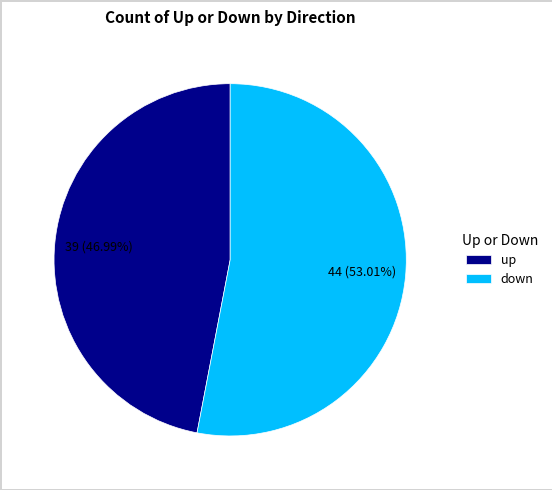

What is the ratio of the value at down to the value at up?

1.1